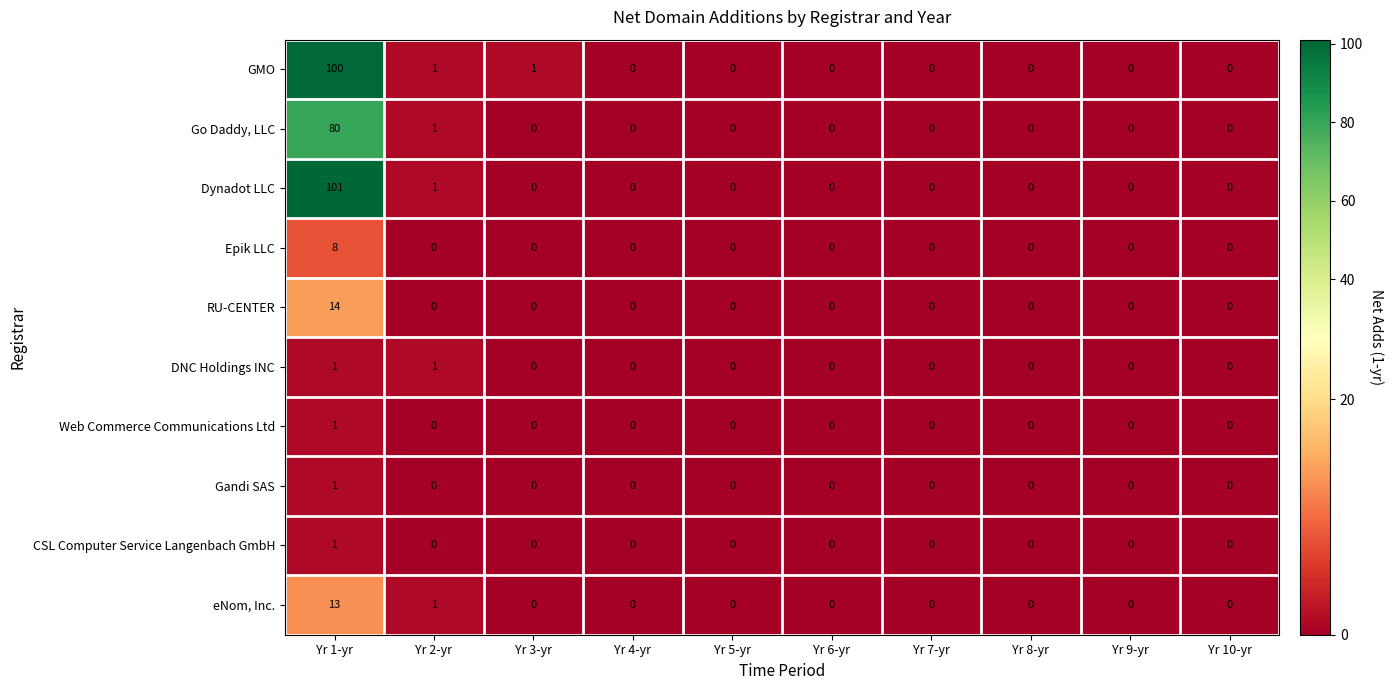

At which category does the chart reach its peak across all series?

Yr 1-yr